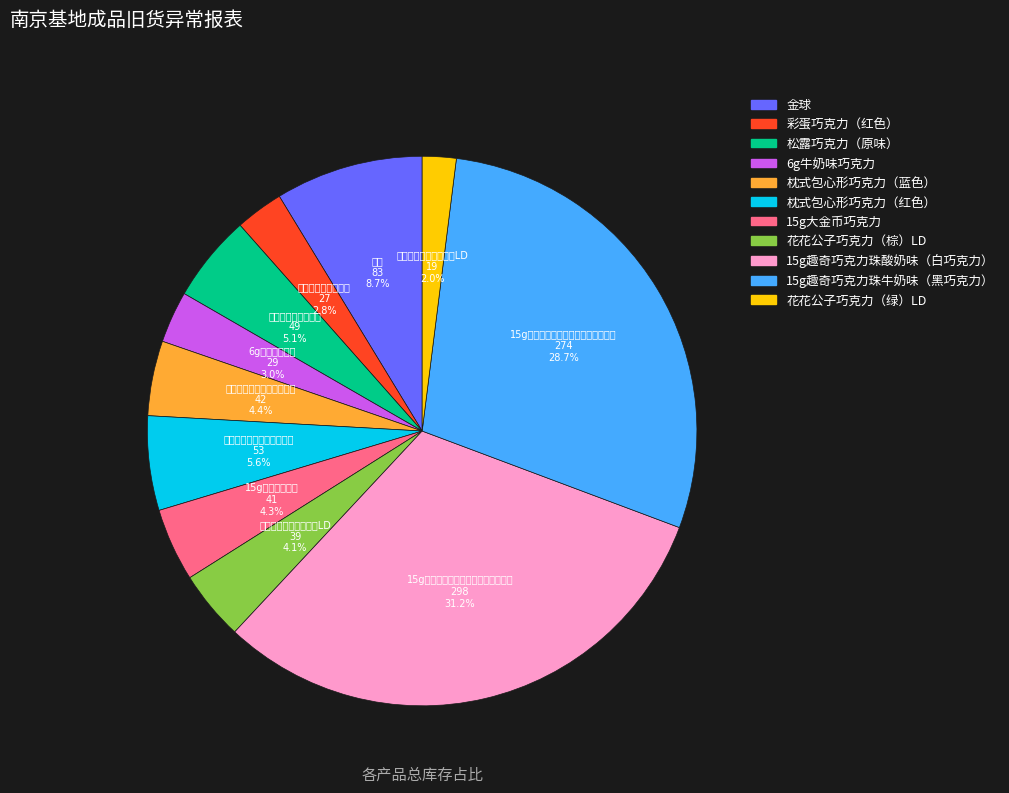

Which has a higher value, 彩蛋巧克力（红色） or 枕式包心形巧克力（蓝色）?

枕式包心形巧克力（蓝色）